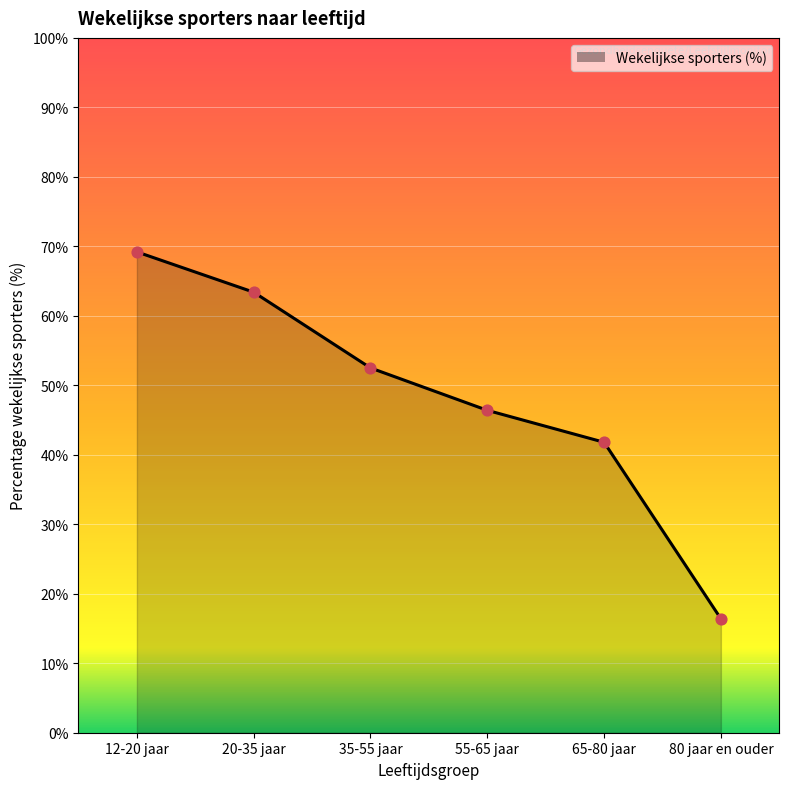

Between 55-65 jaar and 80 jaar en ouder, which is larger?

55-65 jaar